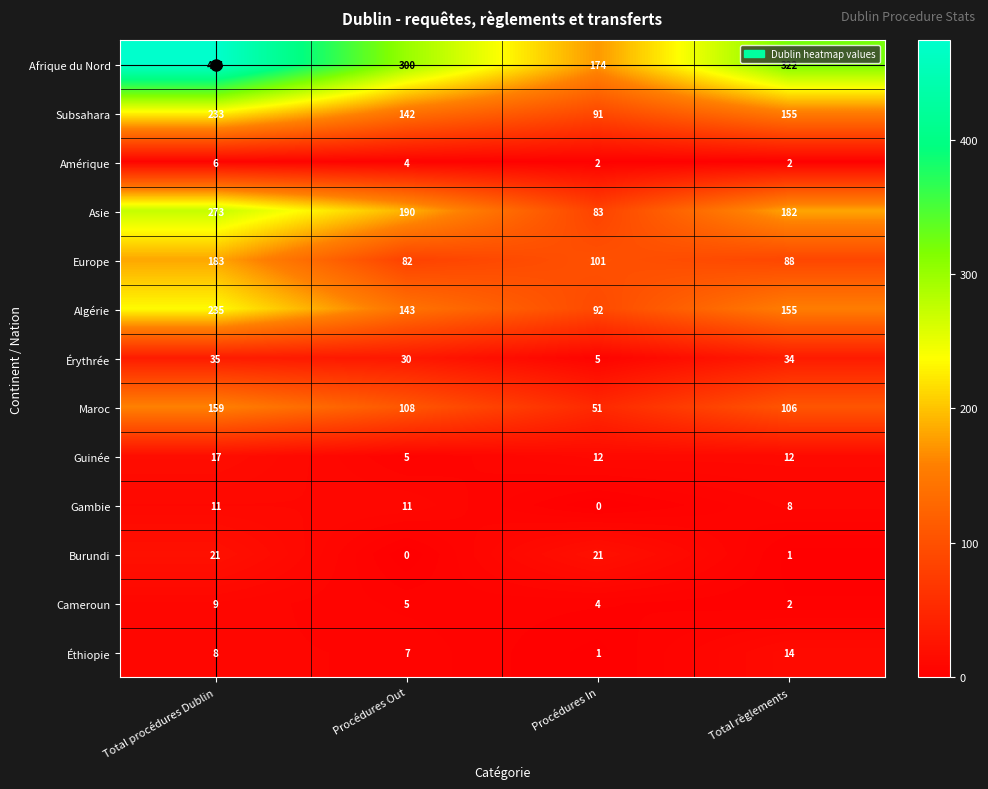

What value does the Europe series have at Procédures In, to the nearest 10?

100